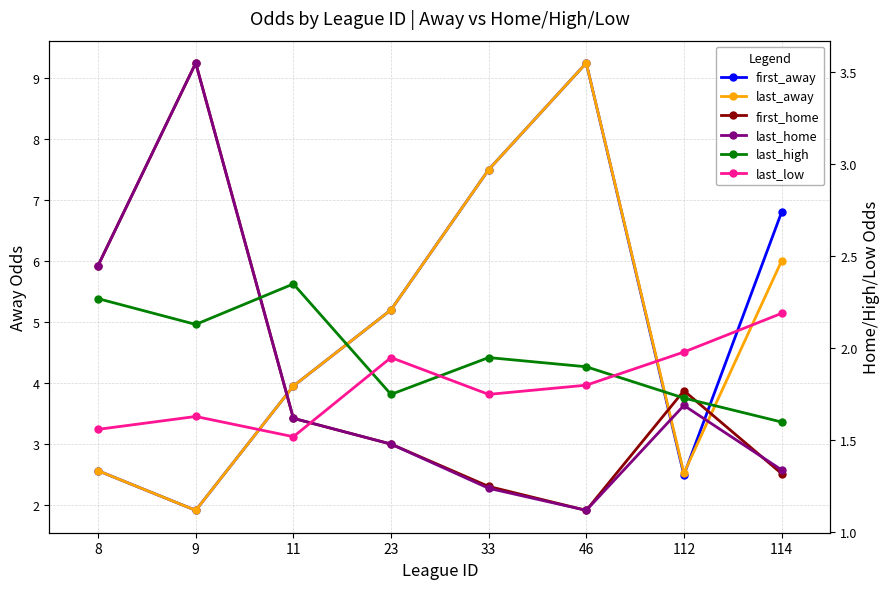

Is this an area chart (filled region under the line)?

No